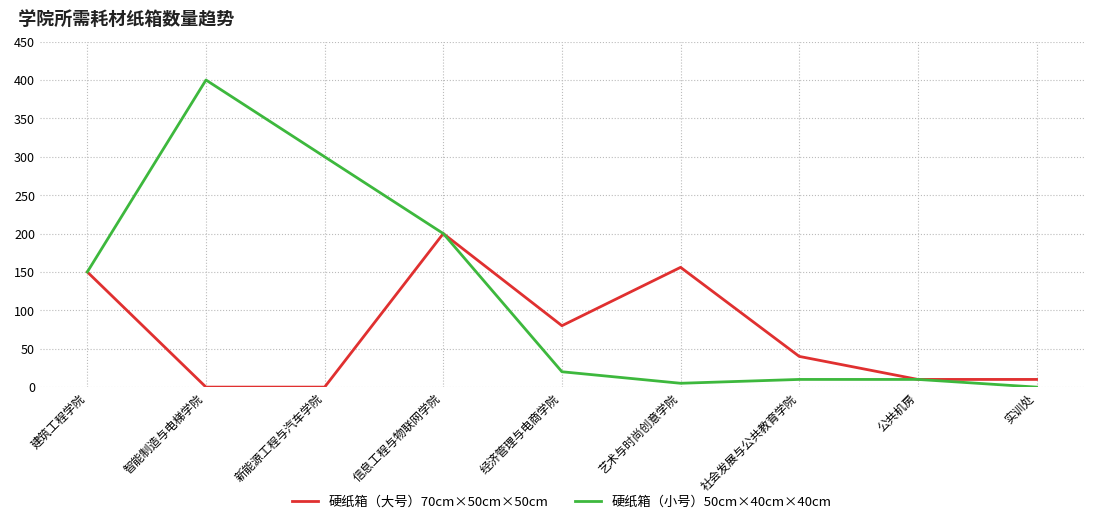

Is this an area chart (filled region under the line)?

No